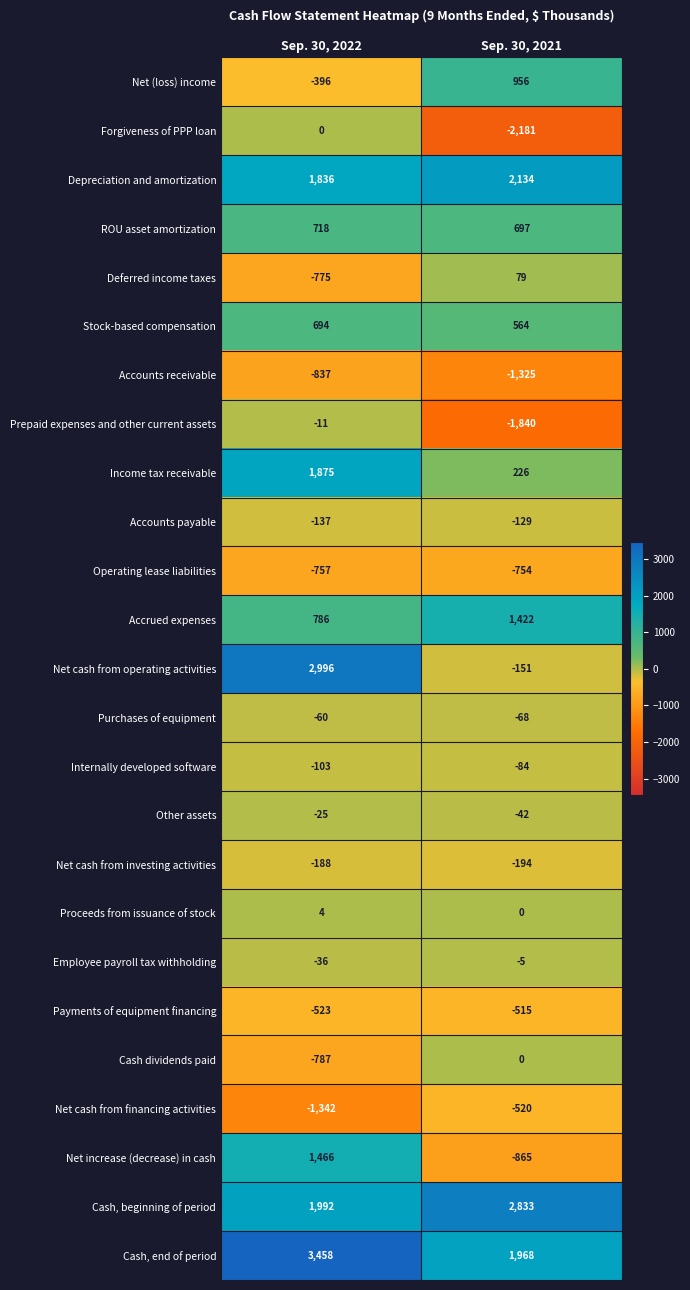

Which series has the largest total across all categories?

Cash, end of period